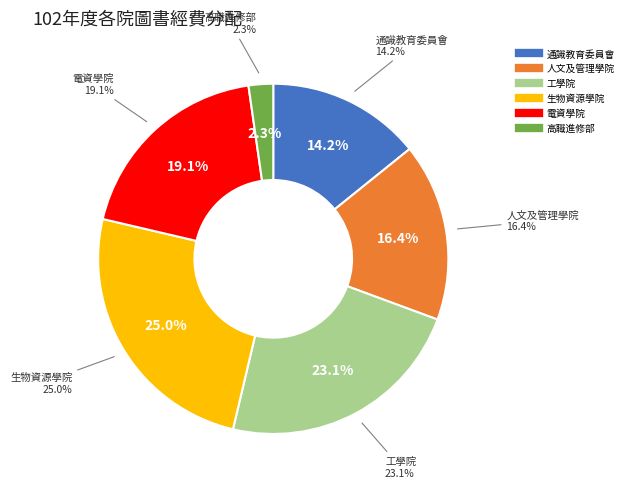

Rank the categories by value from lowest to highest.

高職進修部, 通識教育委員會, 人文及管理學院, 電資學院, 工學院, 生物資源學院